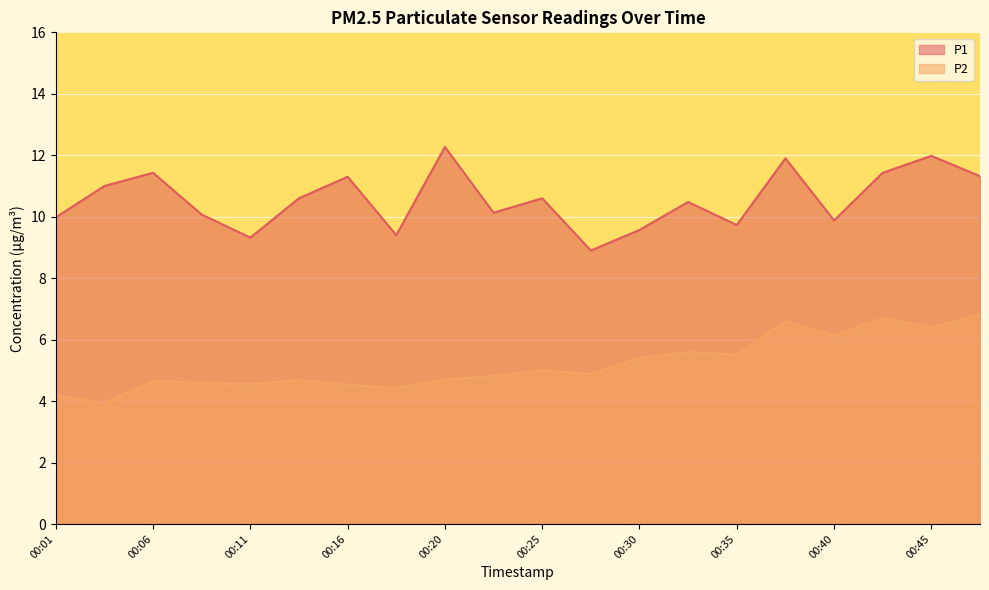

True or false: P1 and P2 cross at least once.

False